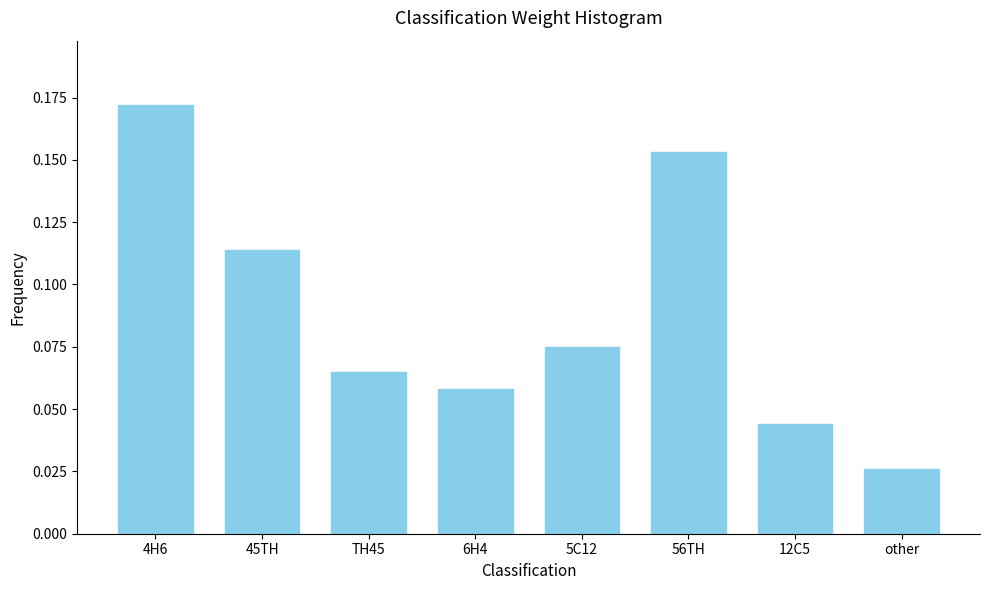

What is the label of the 3rd bar from the left?

TH45